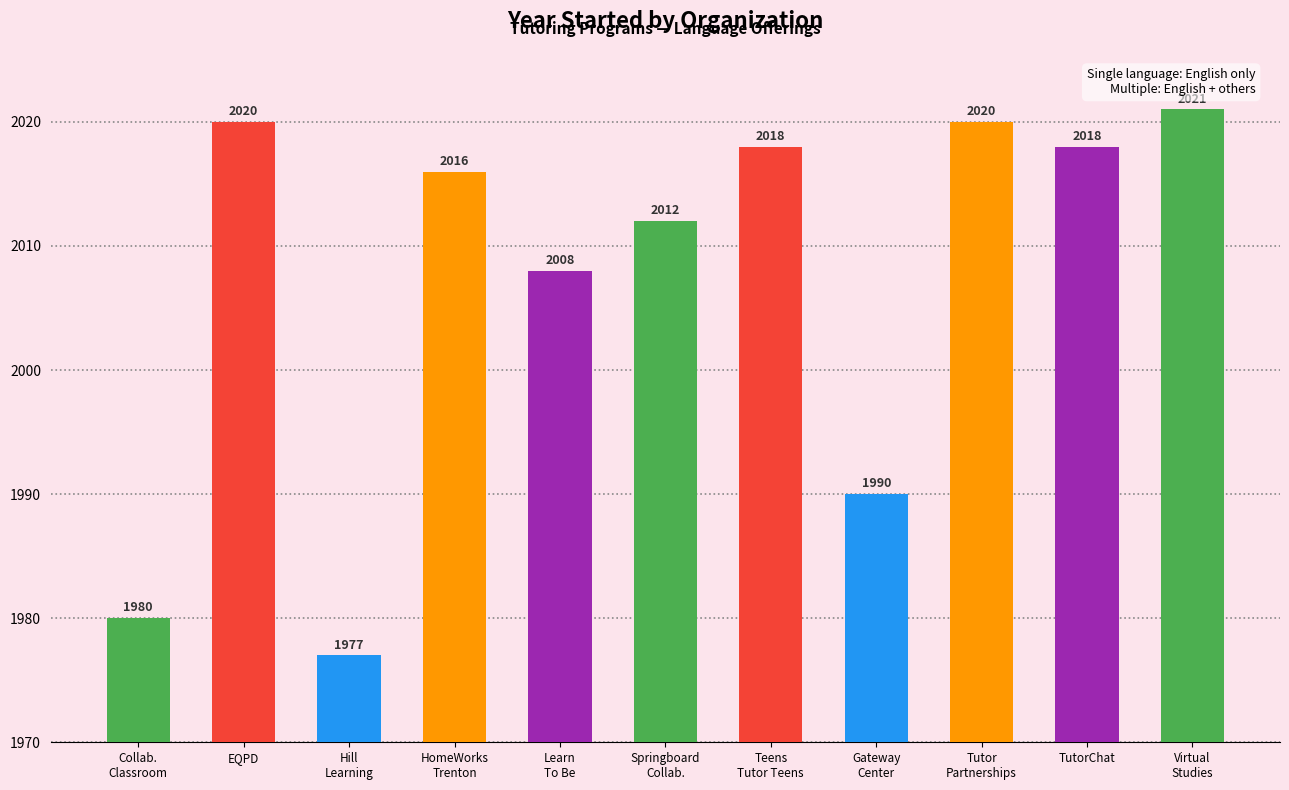

Read the value at Collaborative Classroom, to the nearest 10.

1980